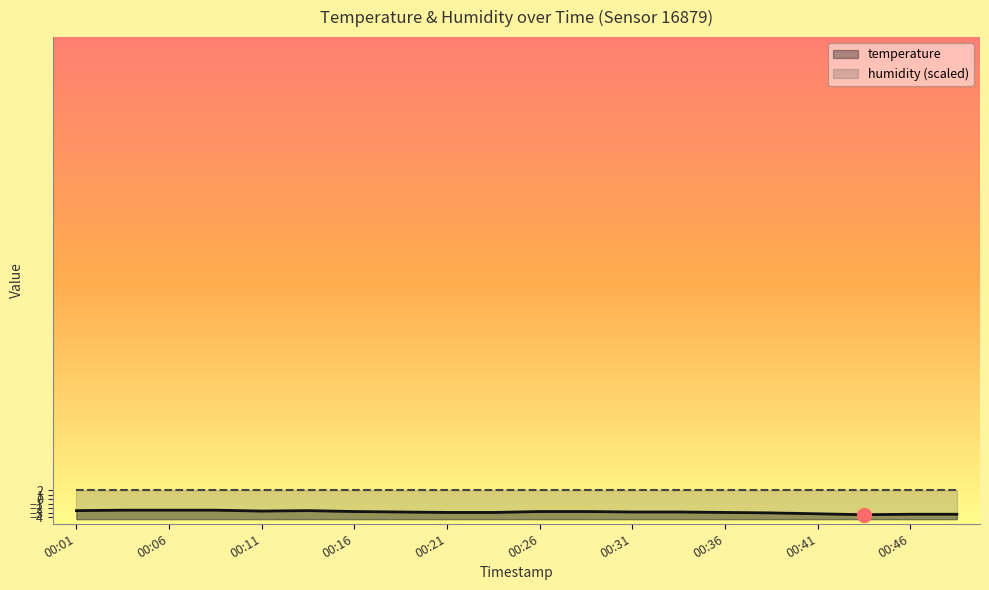

True or false: humidity (scaled) and temperature intersect in this chart.

False